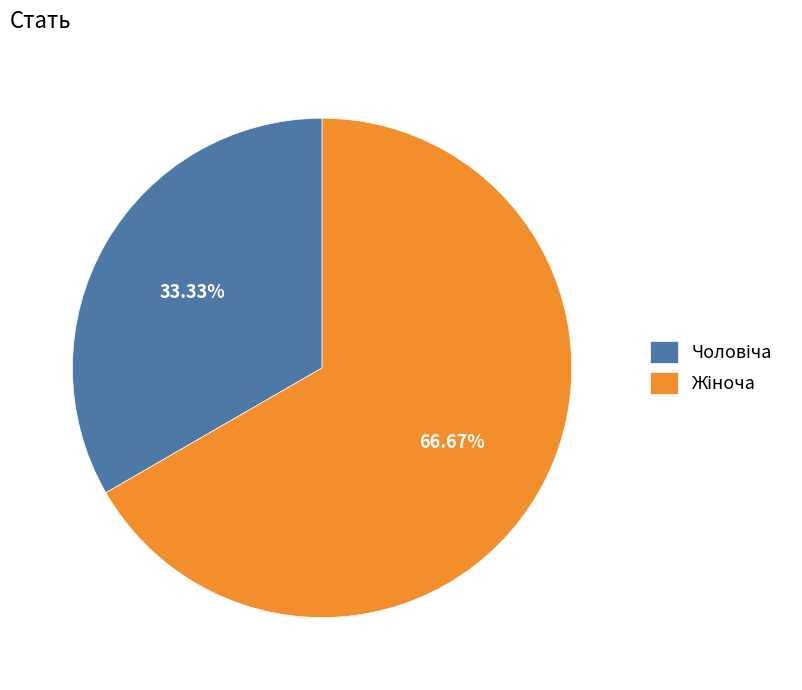

Does any single category account for the majority?

Yes